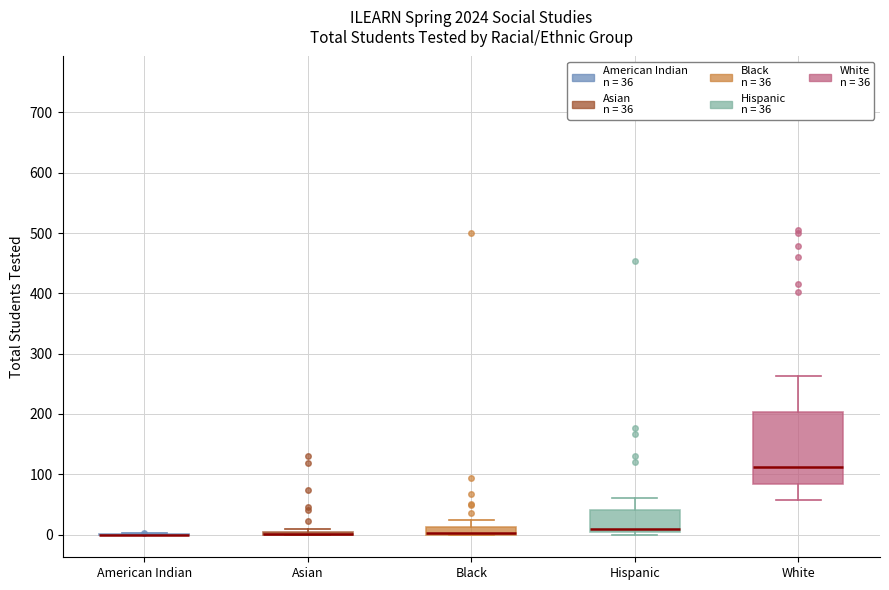

Where does the median line of the box for White sit on the y-axis? The values are not printed on the chart, so give them approximately, as read against the axis.

110